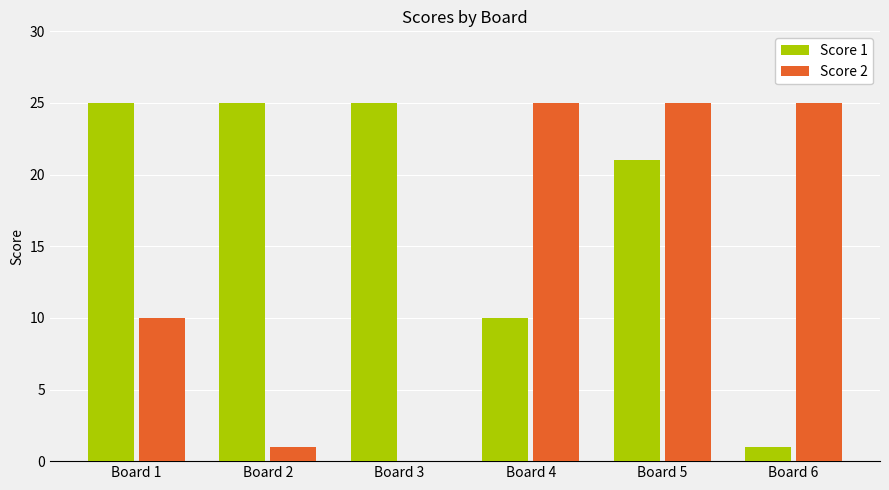

Is it true that Score 2 equals 6 at Board 4?

False